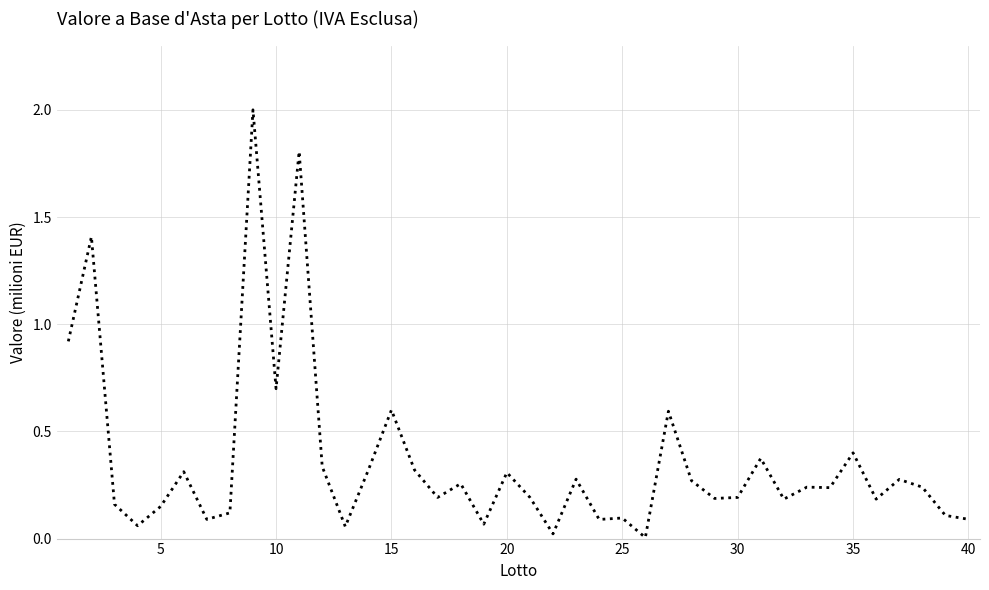

What is the difference between the second highest and minimum values?

1.8